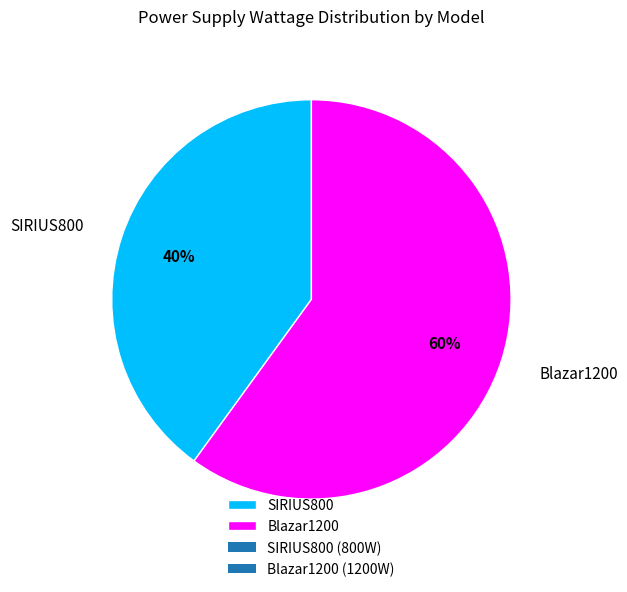

Do SIRIUS800 and Blazar1200 together represent more than half of the pie?

Yes